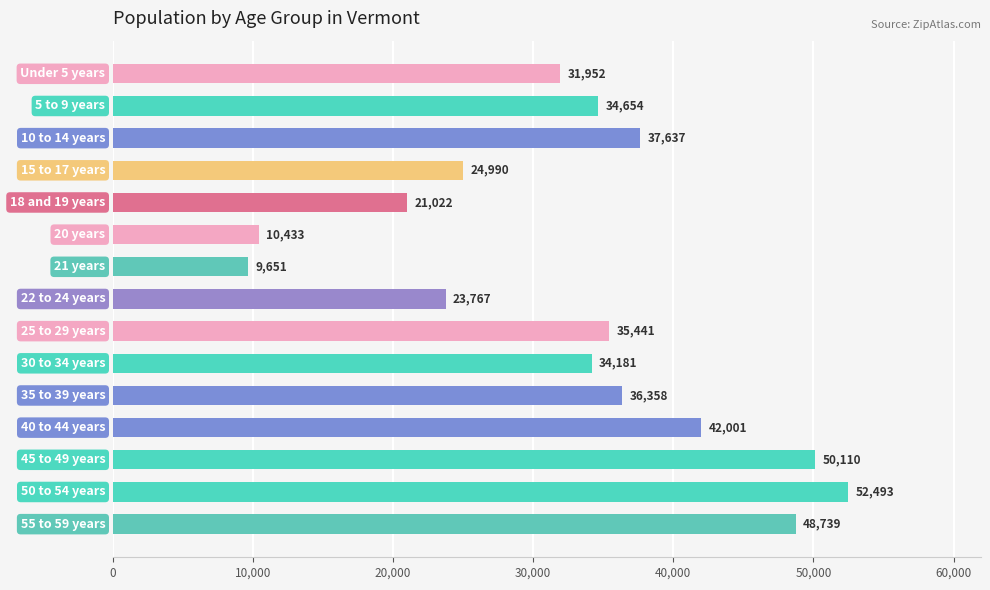

What is the difference between the second highest and minimum values?

40459